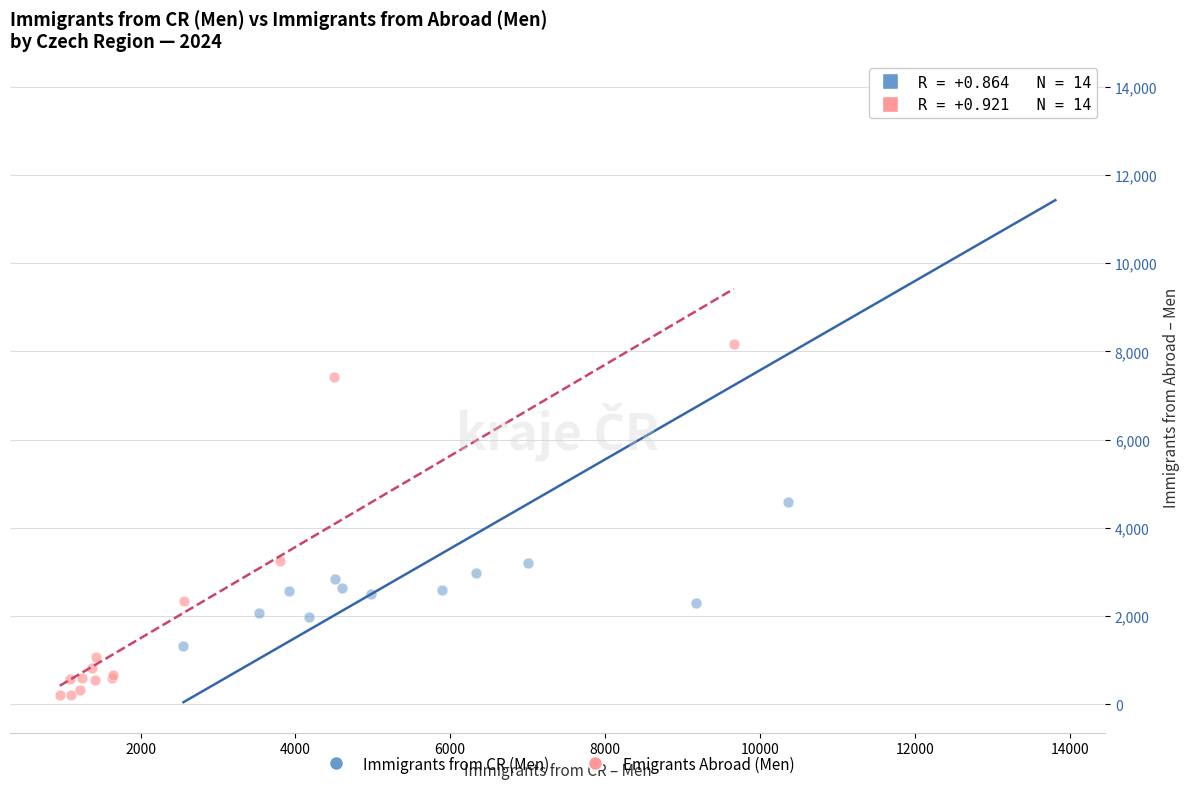

What are all the series names shown in the legend?

Immigrants from CR (Men), Emigrants Abroad (Men)